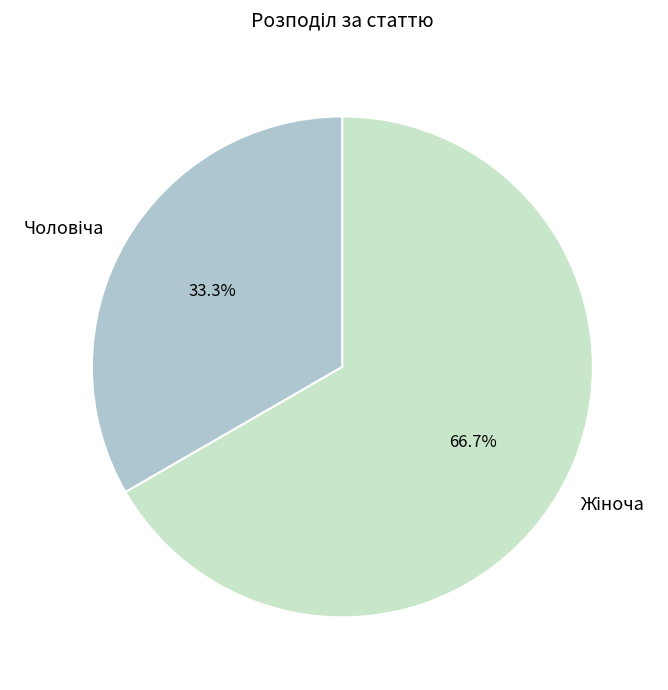

Does any single category account for the majority?

Yes